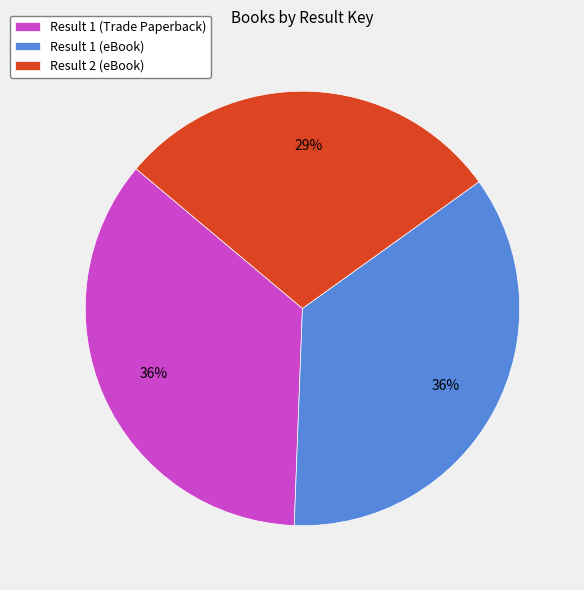

What is the ratio of the value at Result 1 (Trade Paperback) to the value at Result 2 (eBook)?

1.2